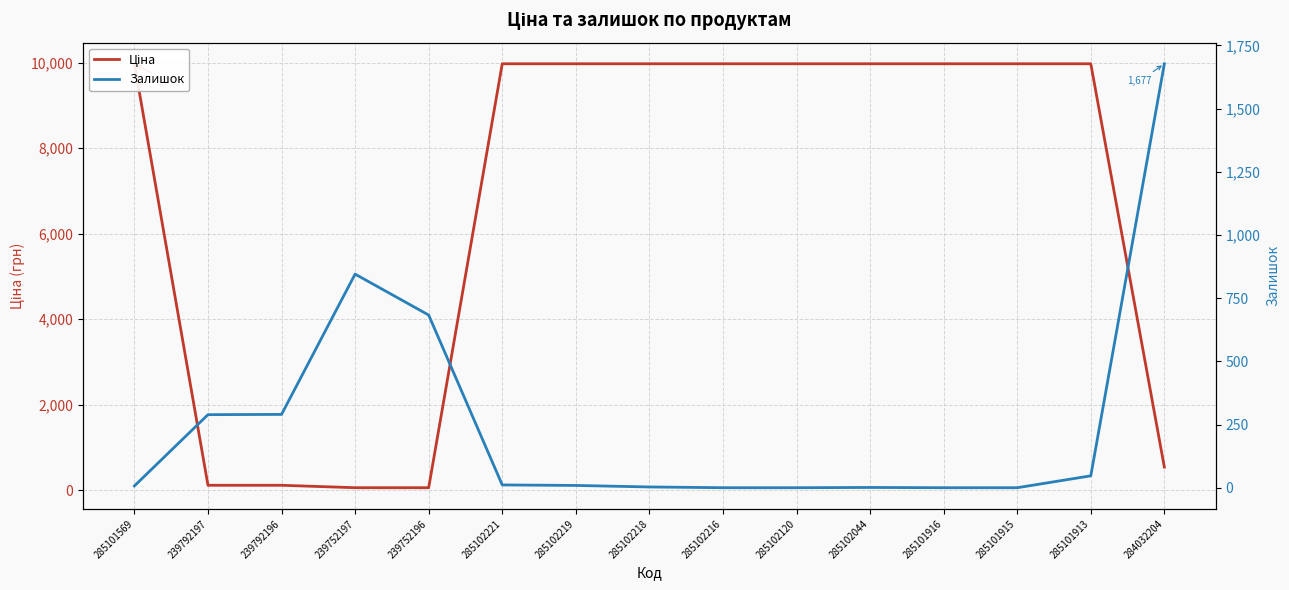

Between which two adjacent categories do Ціна and Залишок first intersect?

285101569 and 239792197